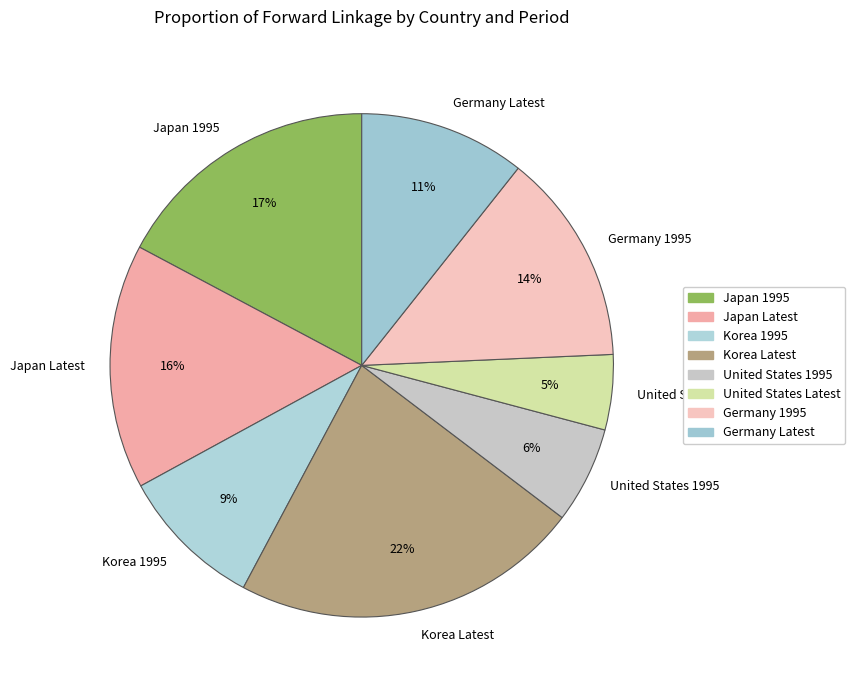

True or false: Germany 1995 accounts for 14% of the total.

True